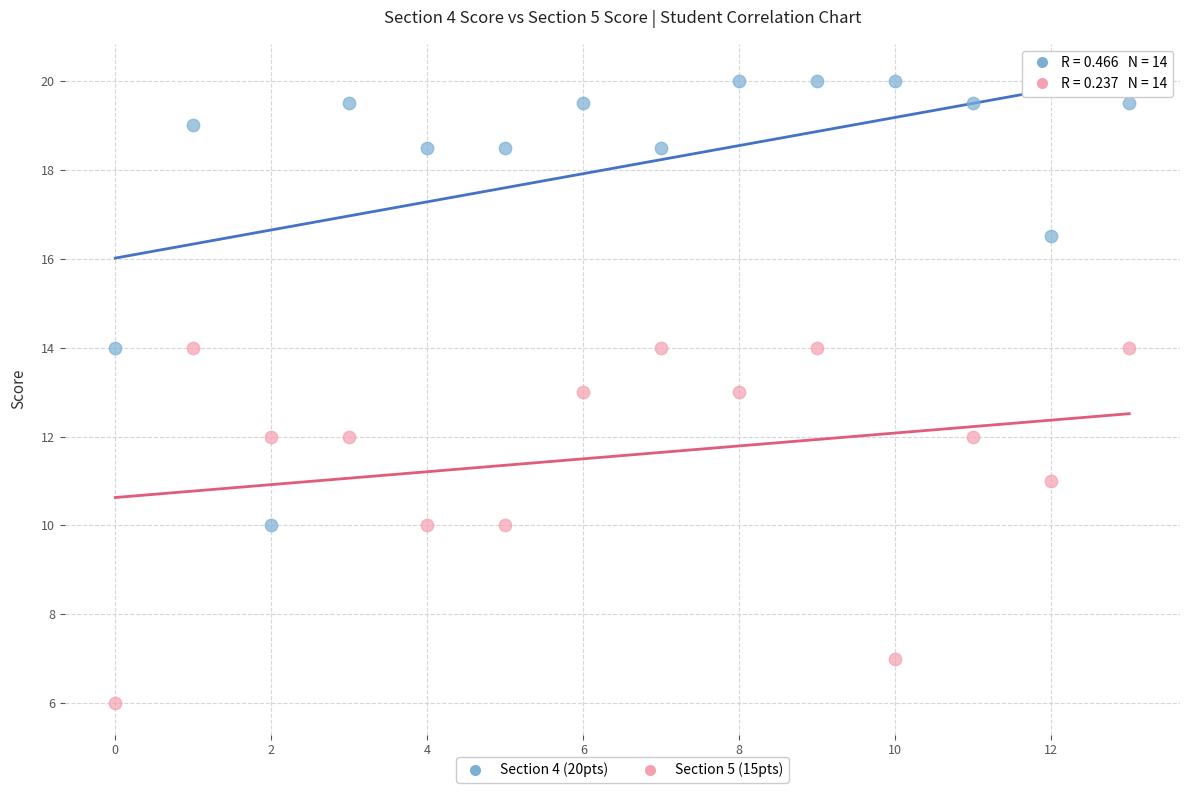

Which series has the widest spread of Y values?

Section 4 (20pts)